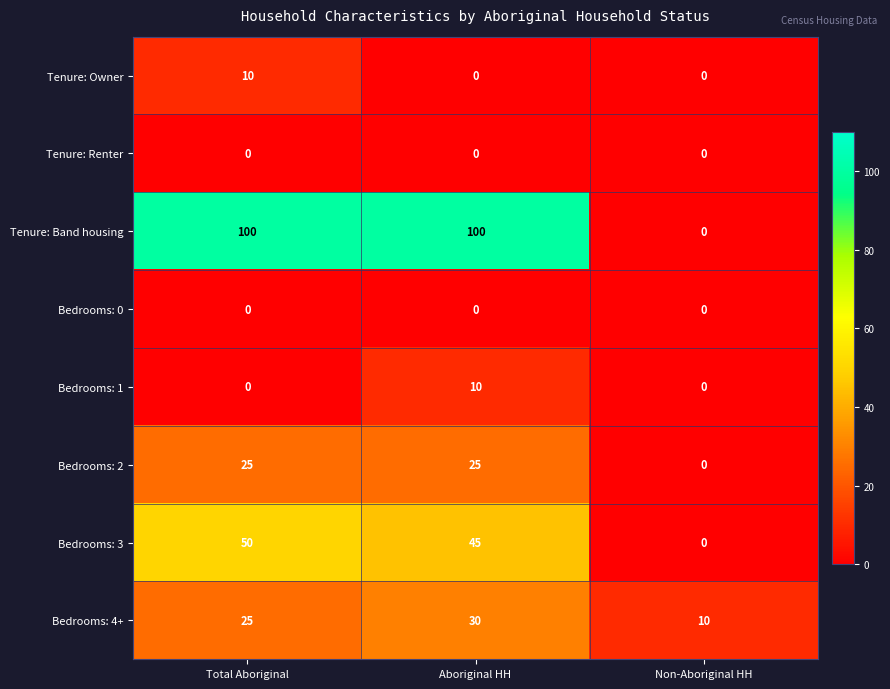

Rank the categories by Bedrooms: 3 value from highest to lowest.

Total Aboriginal, Aboriginal HH, Non-Aboriginal HH